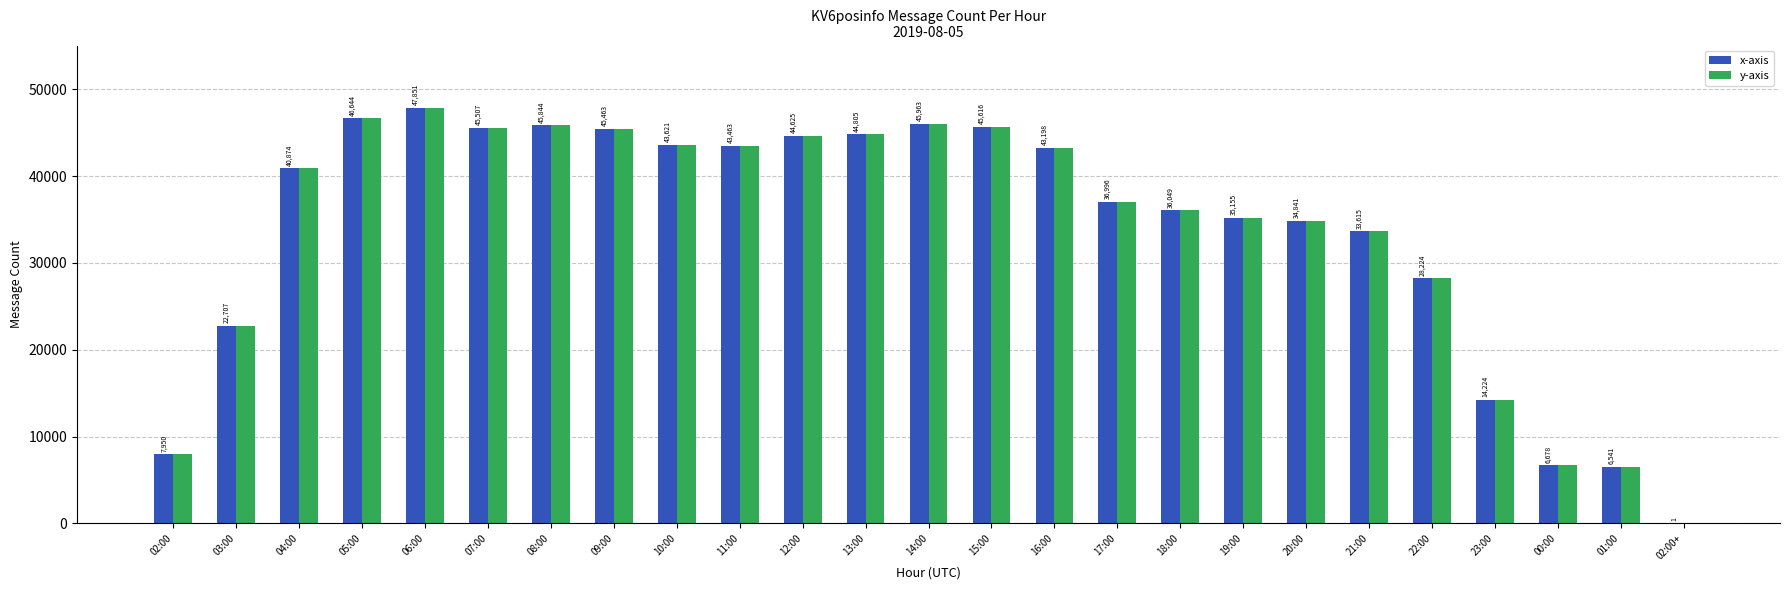

How many categories are shown in the chart?

25